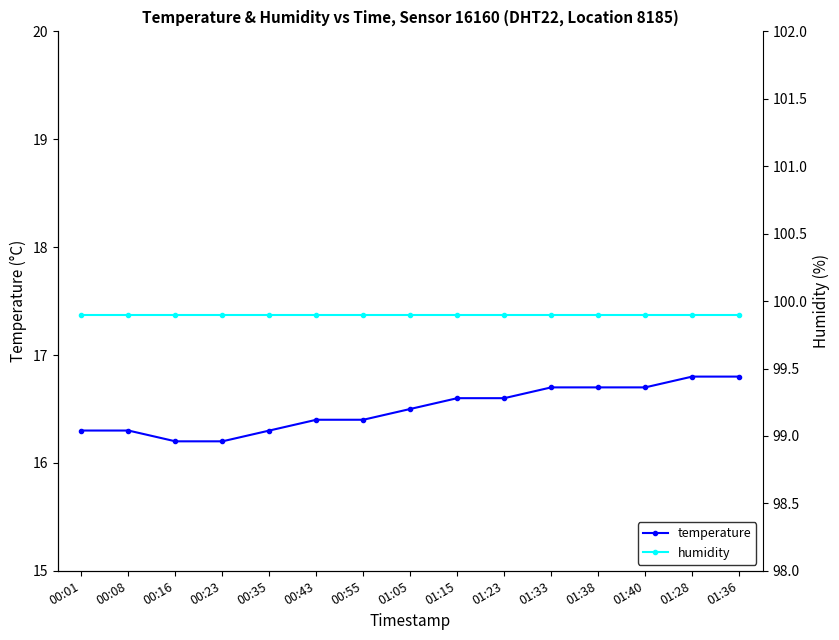

Which category has the lowest value across all series?

00:16